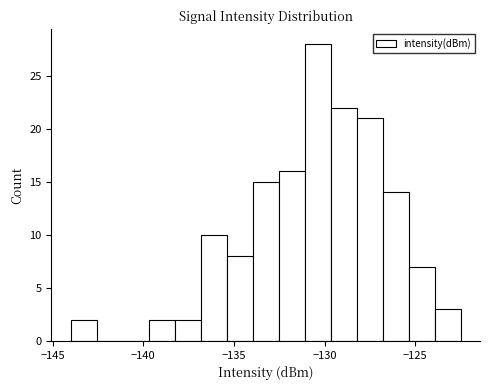

Read against the x-axis, roughly where is the centre of the tallest bar?

-130.5